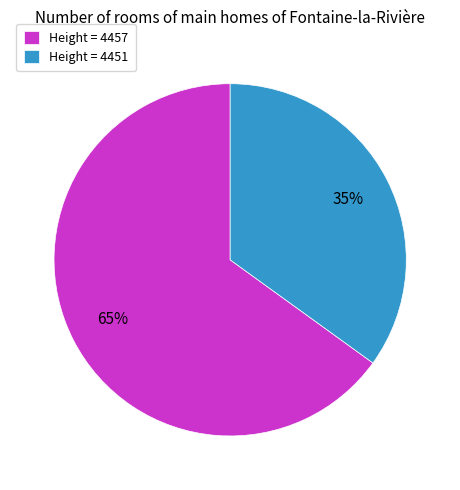

What is the ratio of the value at Height = 4451 to the value at Height = 4457?

0.5